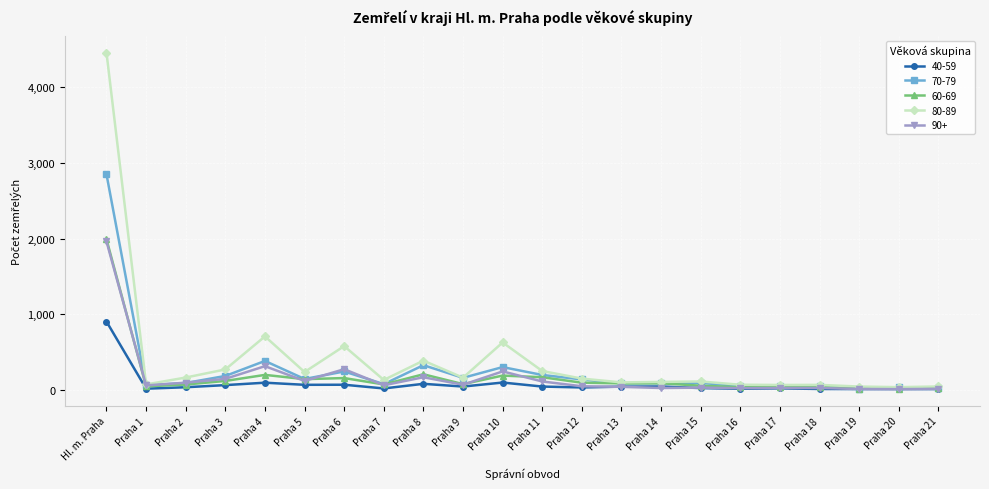

Count the number of categories in the chart.

22